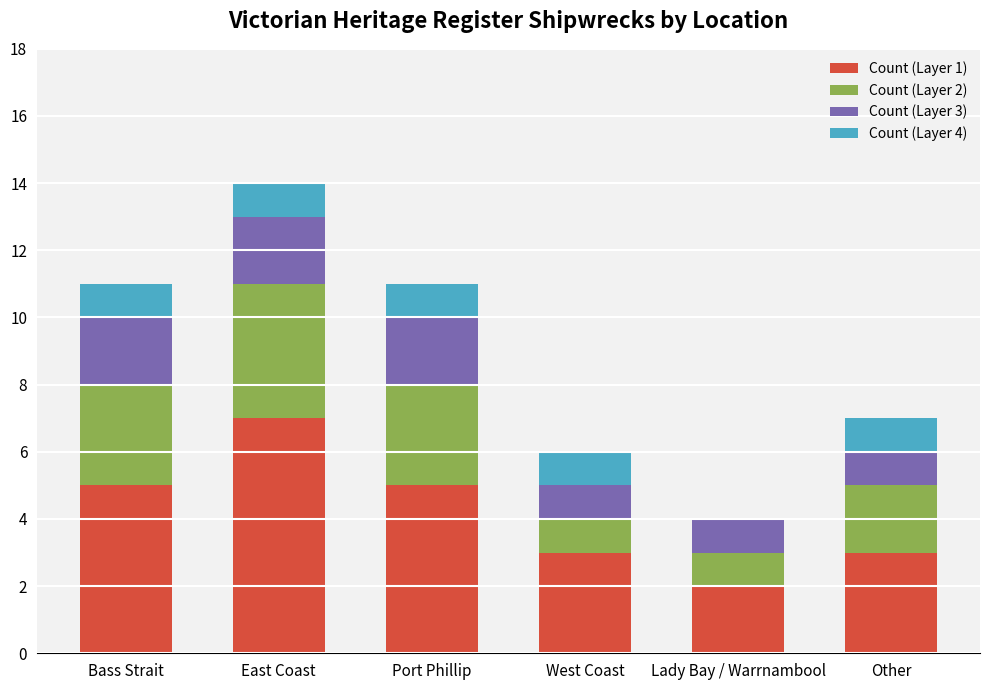

At which label does Count (Layer 1) reach its peak?

East Coast